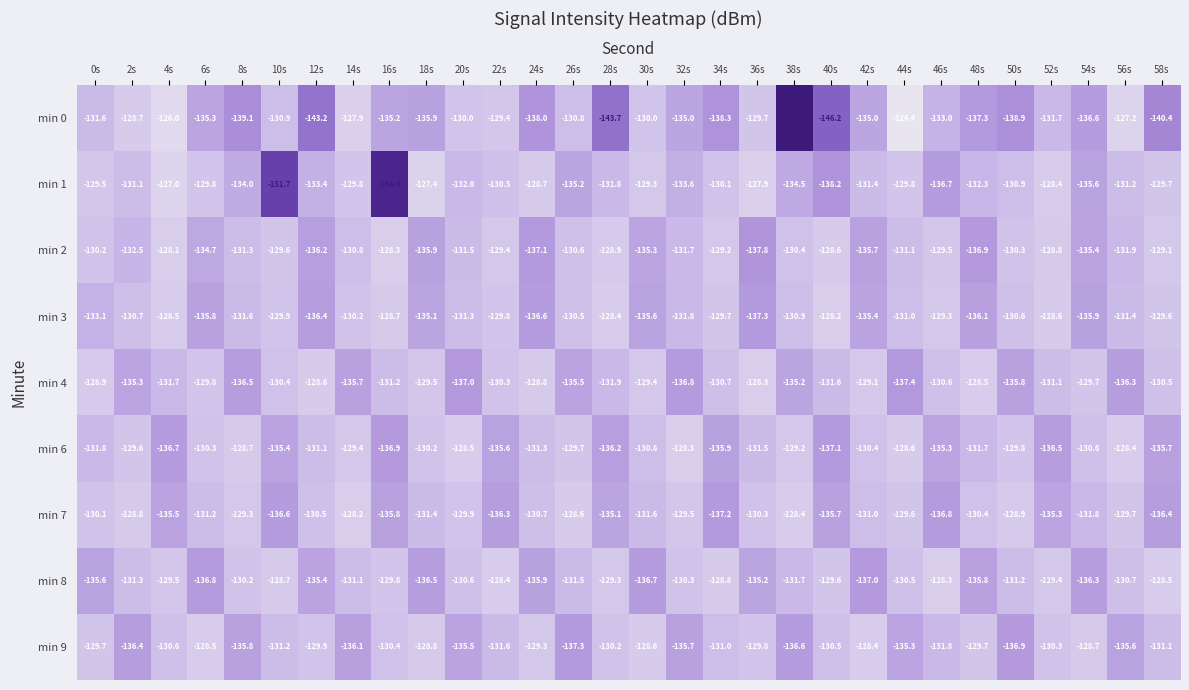

Which series has the widest spread of values?

min 0